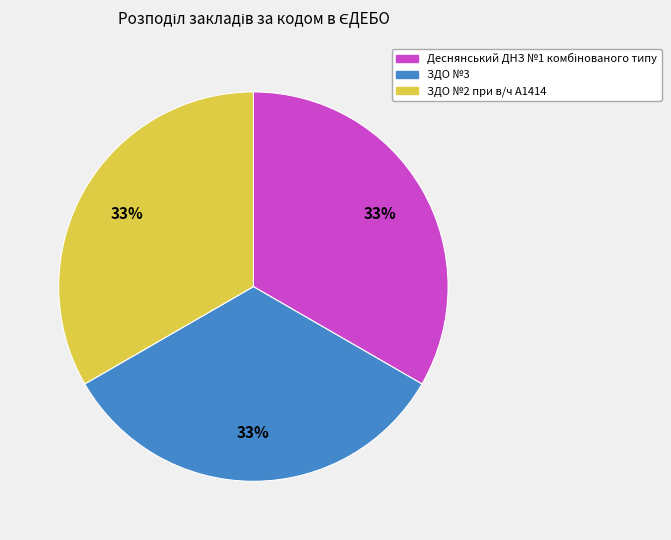

Is the sum of ЗДО №3 and ЗДО №2 при в/ч А1414 greater than half?

Yes